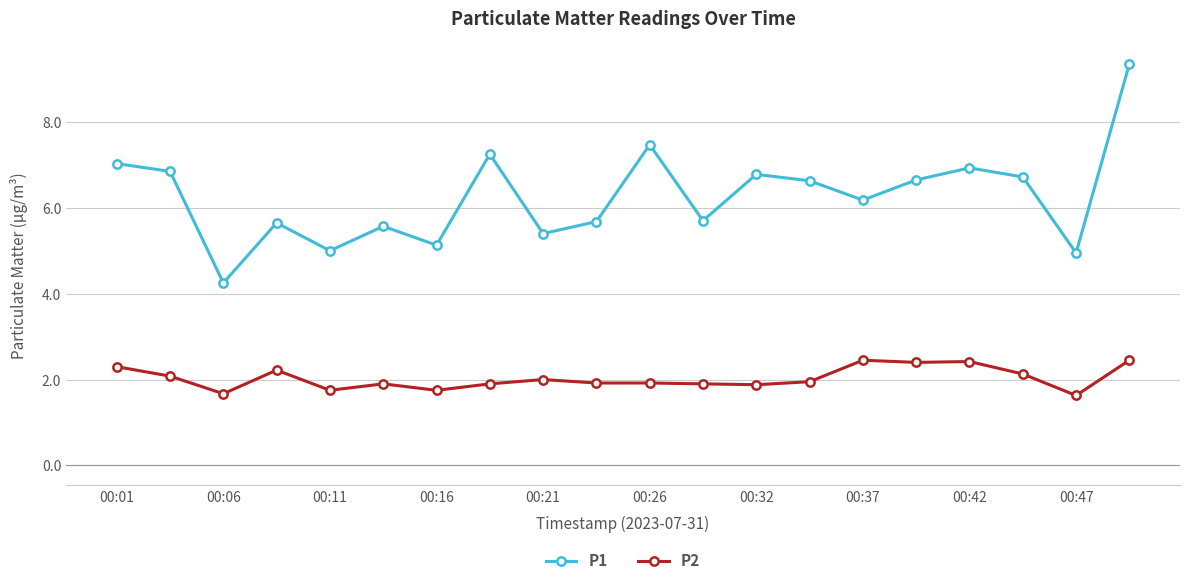

What is the difference between the second highest and minimum values in the P1 series?

3.2